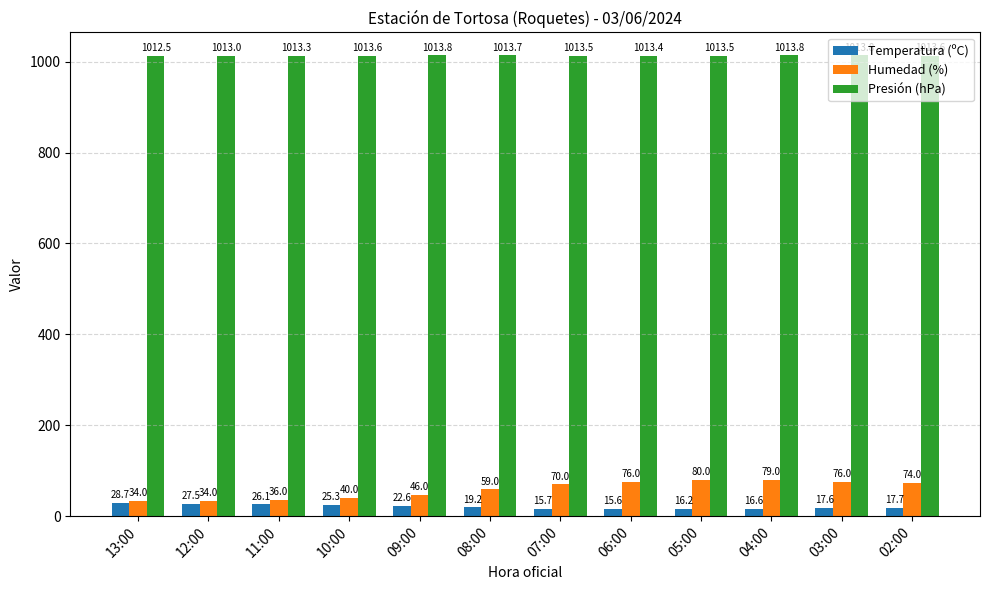

How many categories are shown in the chart?

12